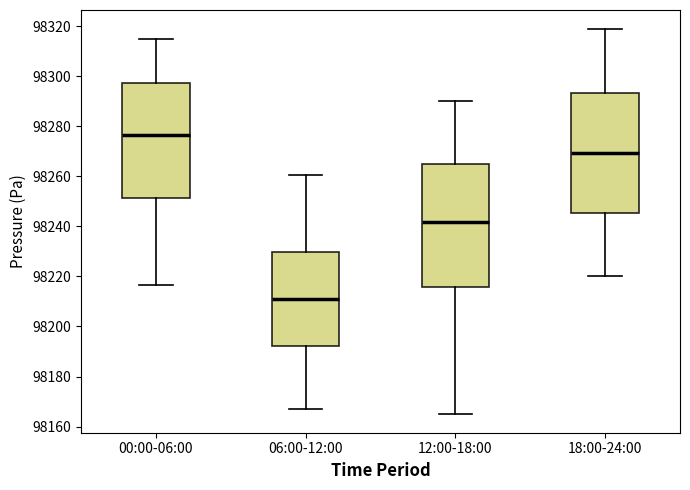

Reading left to right, read every box against the y-axis: the position of its median line, the range the box covers, and the ends of its whiskers. The values are not printed on the chart, so give them approximately, as read against the axis.

00:00-06:00: median 98276, box 98252 to 98298, whiskers 98216 to 98316
06:00-12:00: median 98210, box 98192 to 98230, whiskers 98166 to 98260
12:00-18:00: median 98242, box 98216 to 98264, whiskers 98166 to 98290
18:00-24:00: median 98270, box 98246 to 98294, whiskers 98220 to 98318